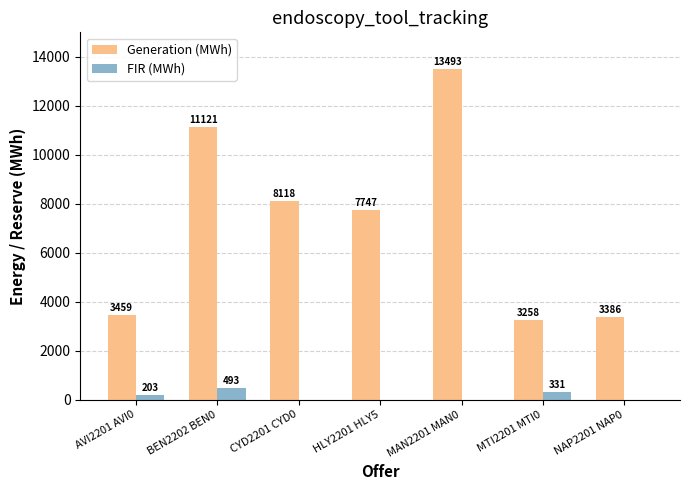

At which label does Generation (MWh) first exceed 7747?

BEN2202 BEN0